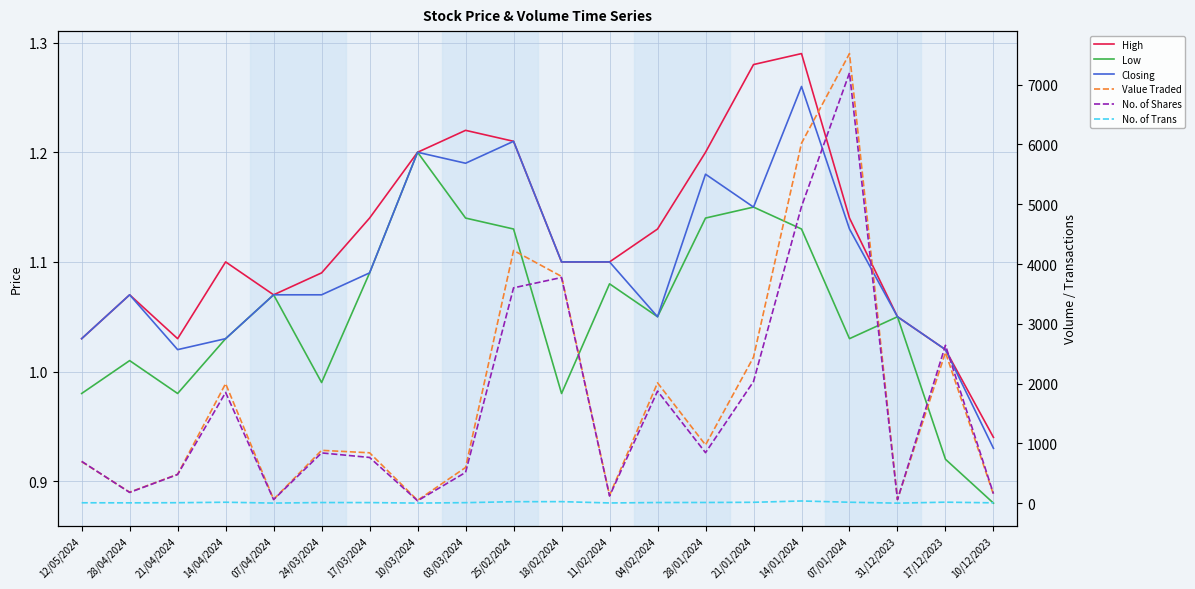

Which series changed the most between 25/02/2024 and 11/02/2024?

Value Traded